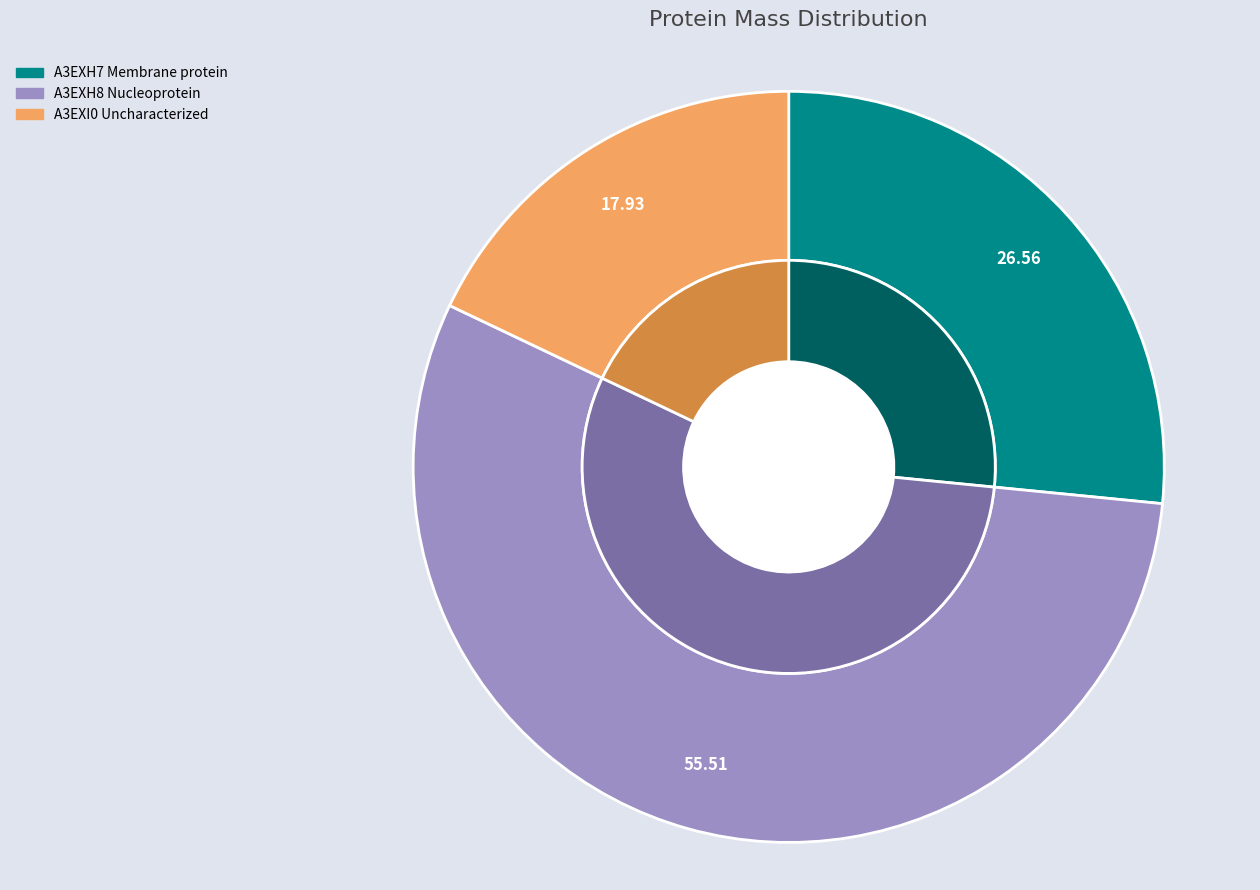

Between A3EXH7 Membrane protein and A3EXI0 Uncharacterized, which is larger?

A3EXH7 Membrane protein